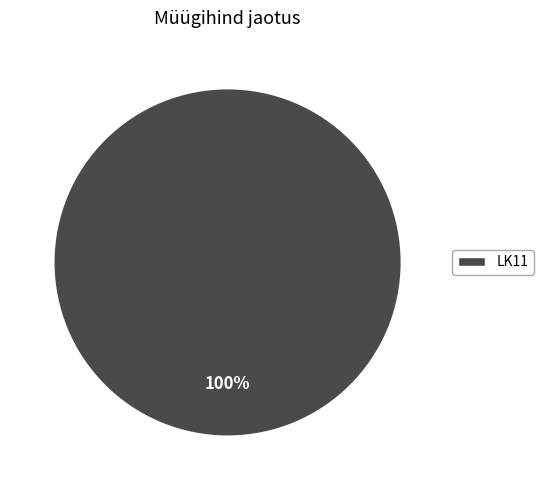

How many slices are in this pie chart?

1